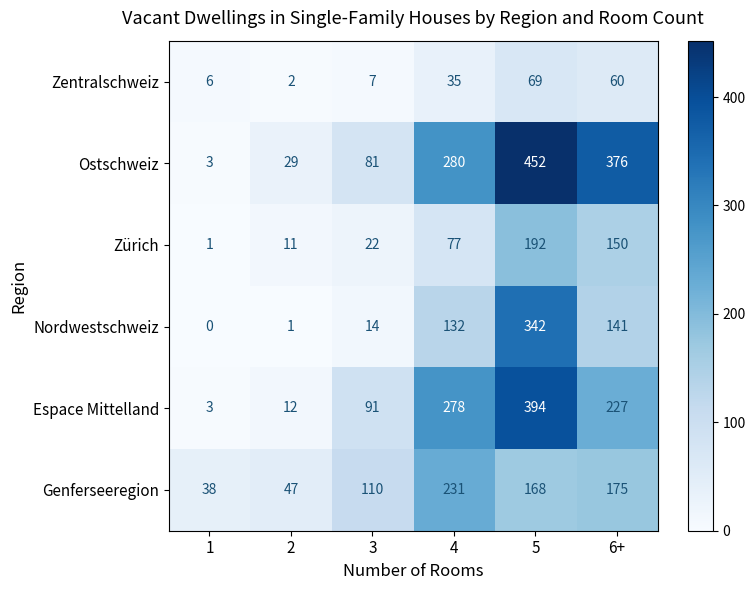

What is the sum of the Nordwestschweiz values at 1 and 6+?

141